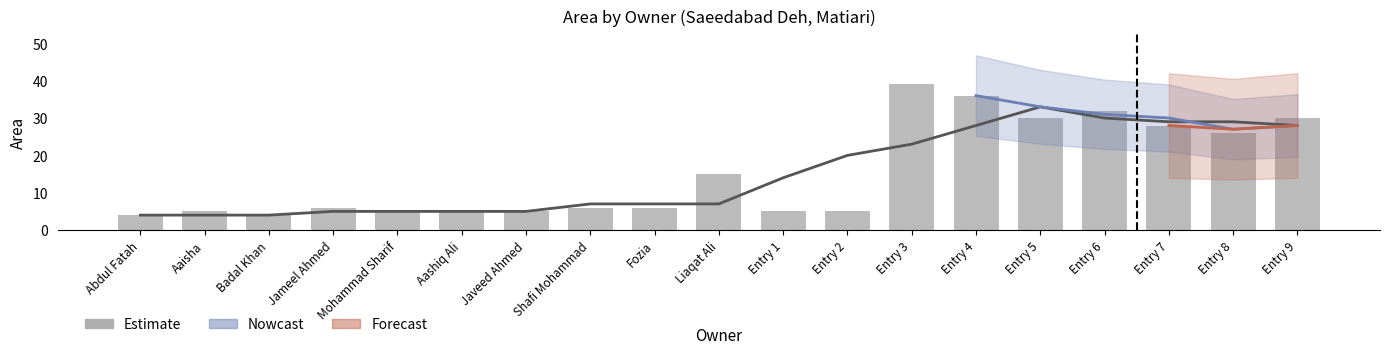

Is it true that the value at Liaqat Ali is 7?

False